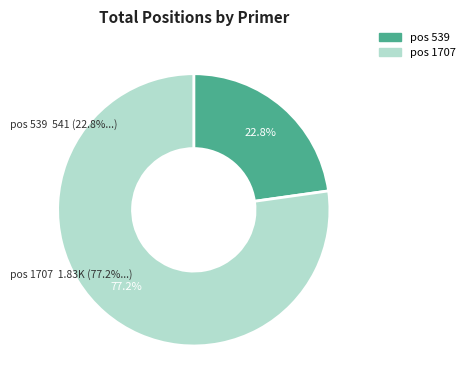

To the nearest percent, what is the combined percentage of 539 and 1707?

100%